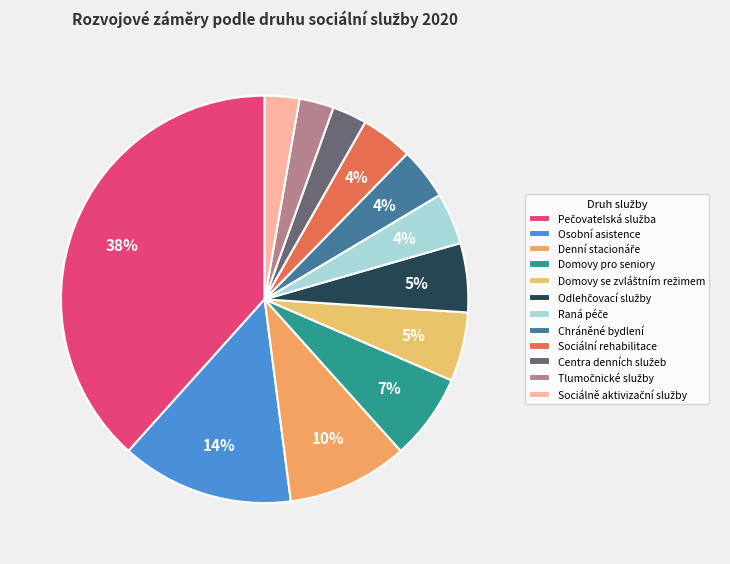

Is Raná péče the majority of the pie?

No